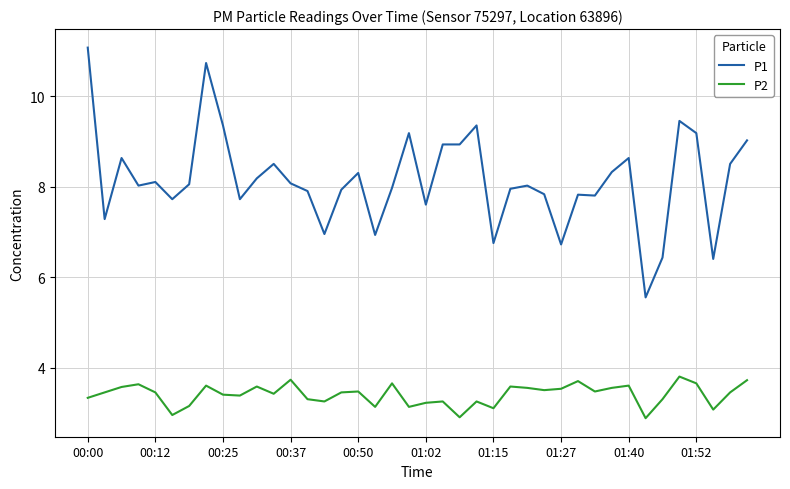

What is the difference between the maximum and minimum values in the P2 series?

0.9